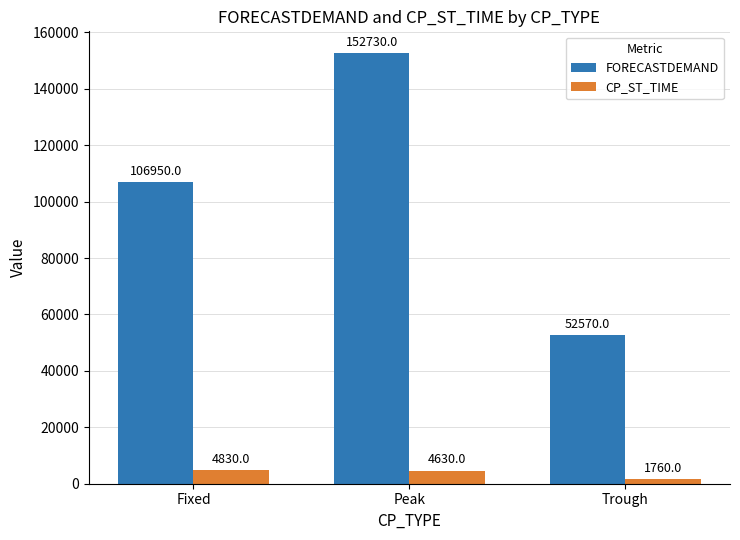

Which series has the largest total across all categories?

FORECASTDEMAND